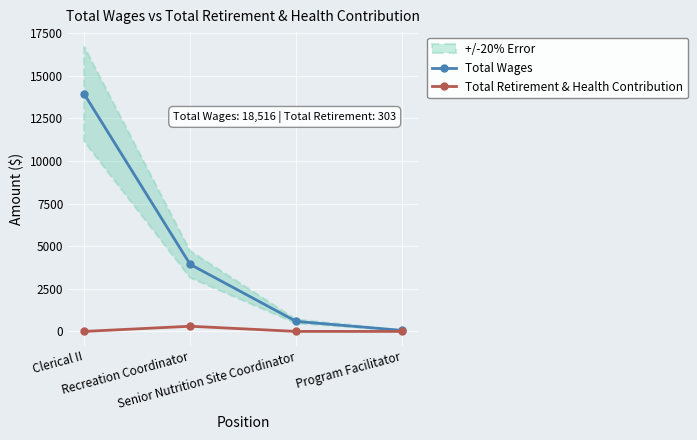

Reading left to right, what are all the values shown in this chart?

Total Wages: Clerical II=13936	Recreation Coordinator=3935	Senior Nutrition Site Coordinator=587	Program Facilitator=58
Total Retirement & Health Contribution: Clerical II=0	Recreation Coordinator=303	Senior Nutrition Site Coordinator=0	Program Facilitator=0